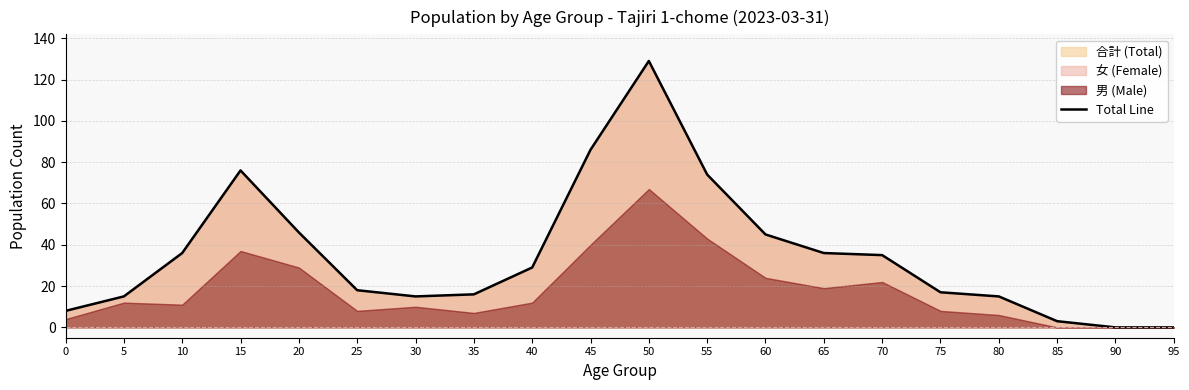

Reading left to right, extract all data points from this chart.

8	15	36	76	46	18	15	16	29	86	129	74	45	36	35	17	15	3	0	0